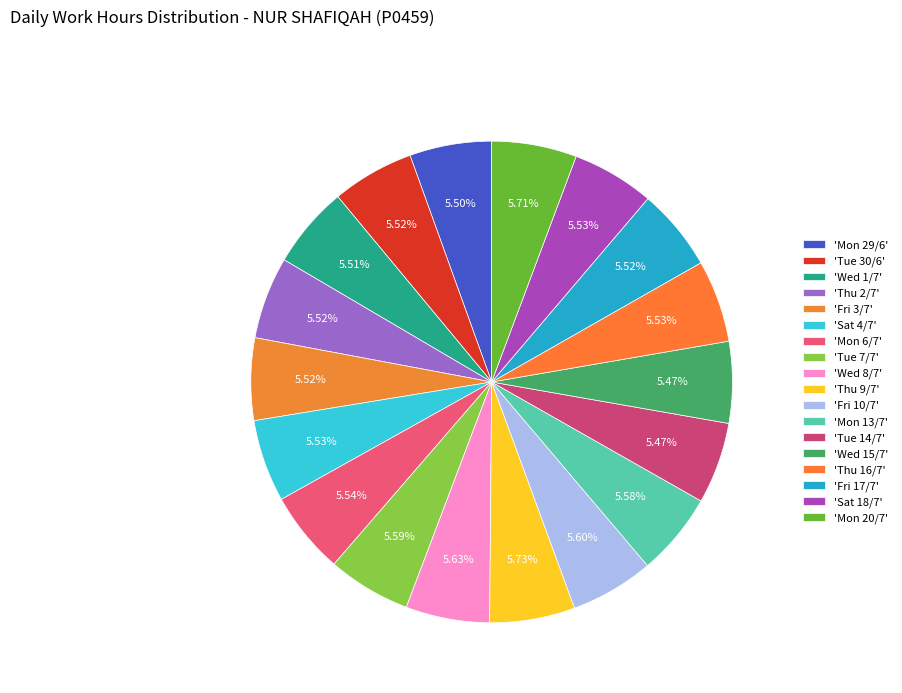

Is there any slice that represents more than half of the pie?

No